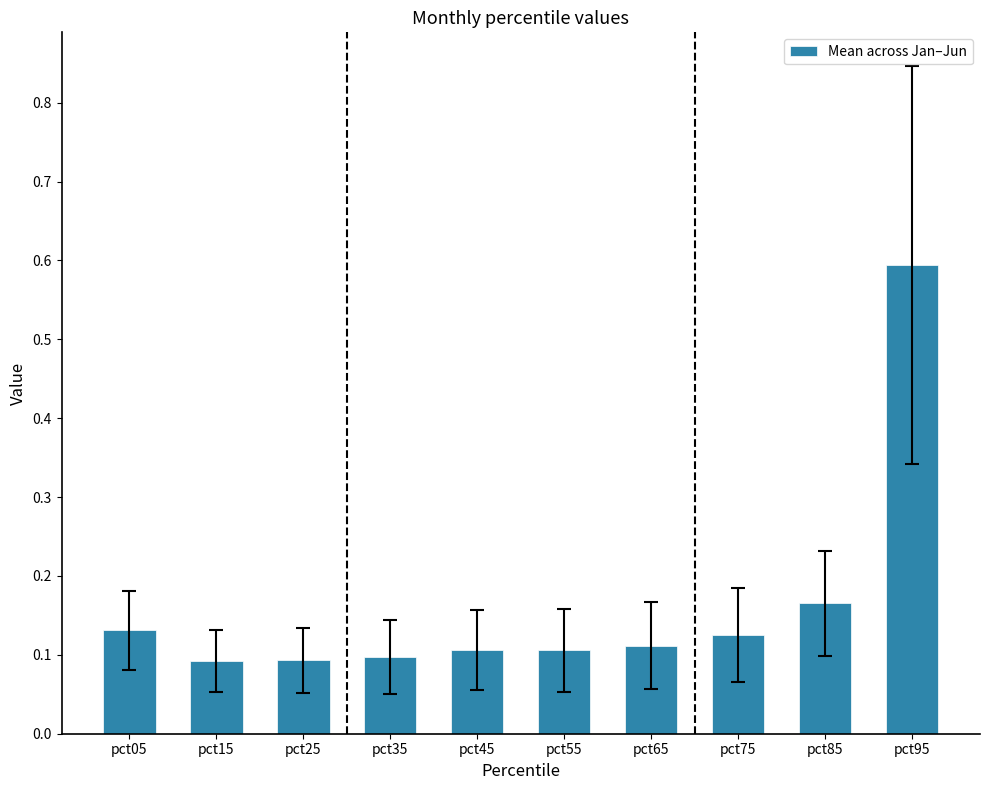

What is the difference between the maximum and second lowest values?

0.5